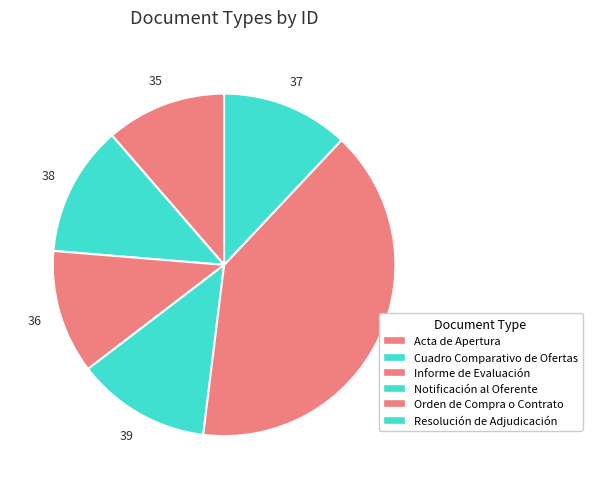

Is there any slice that represents more than half of the pie?

No